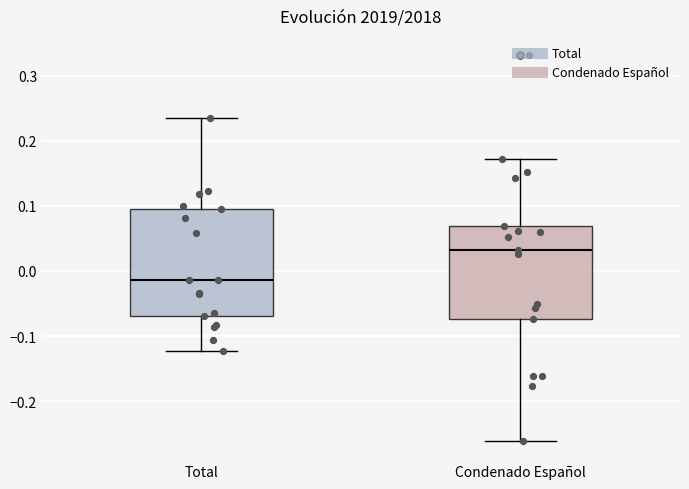

Reading left to right, transcribe this box plot: for each box, give where its median line is, the range the box spans, and where its two whiskers end, as read against the y-axis. The values are not printed on the chart, so give them approximately, as read against the axis.

Total: median -0.01, box -0.07 to 0.10, whiskers -0.12 to 0.23
Condenado Español: median 0.03, box -0.07 to 0.07, whiskers -0.26 to 0.17